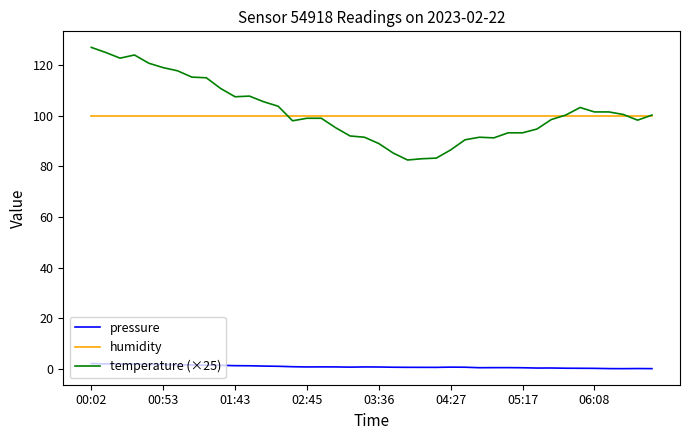

What is the lowest value of the temperature (×25) series?

82.5